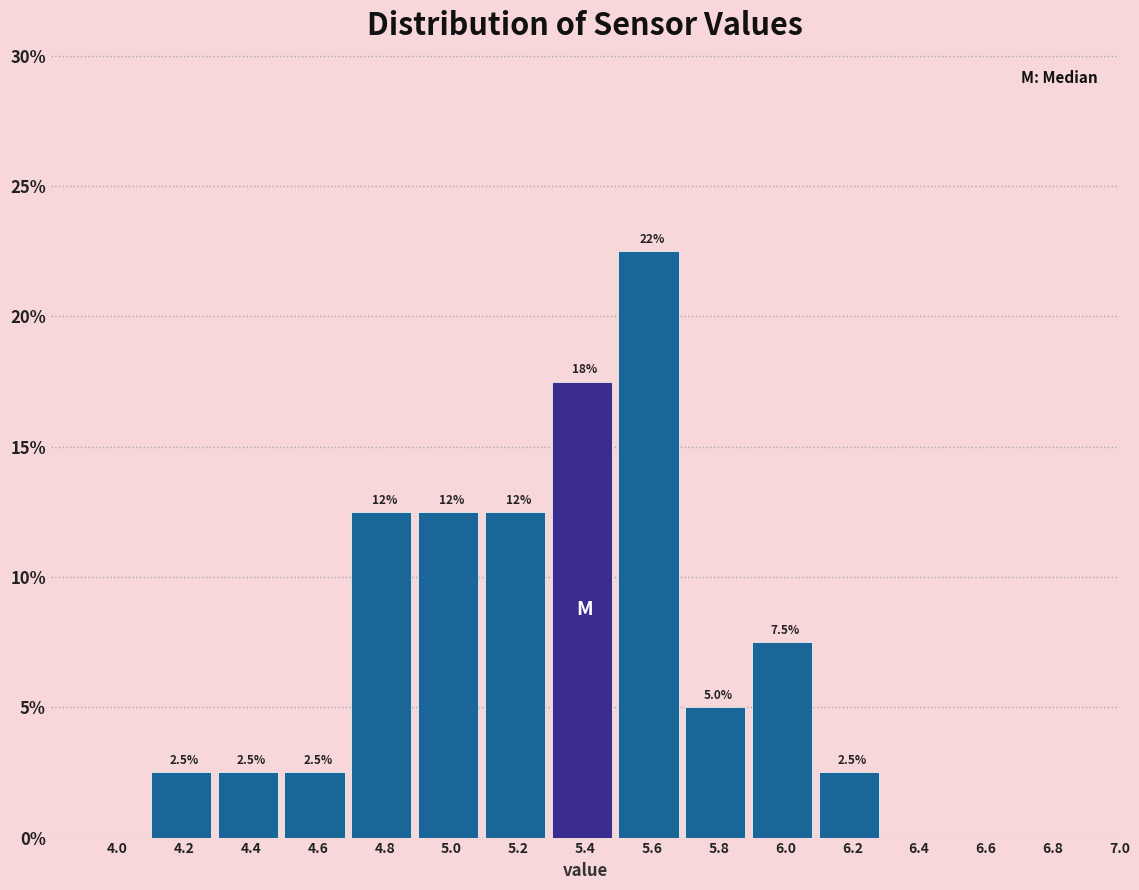

Are the bars horizontal?

No